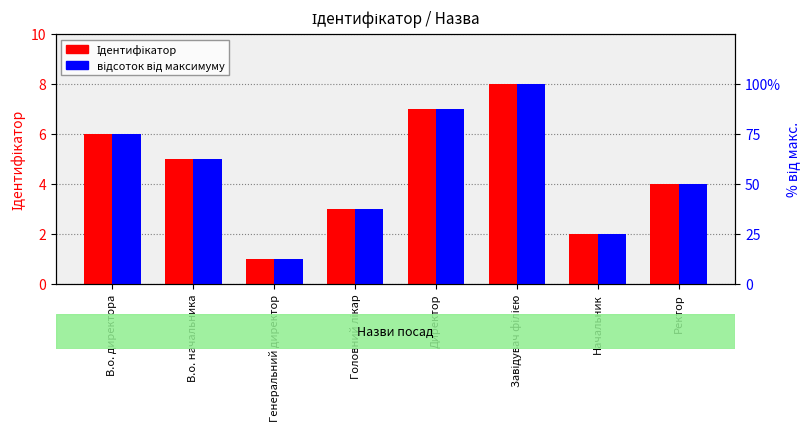

At which label does Ідентифікатор first exceed 5?

В.о. директора